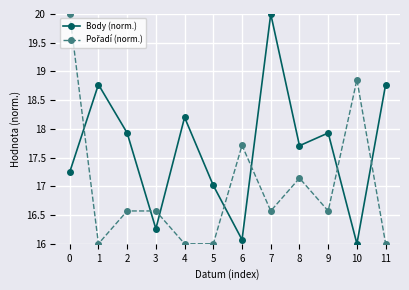

What is the difference between the second highest and second lowest values in the Body (norm.) series?

2.7